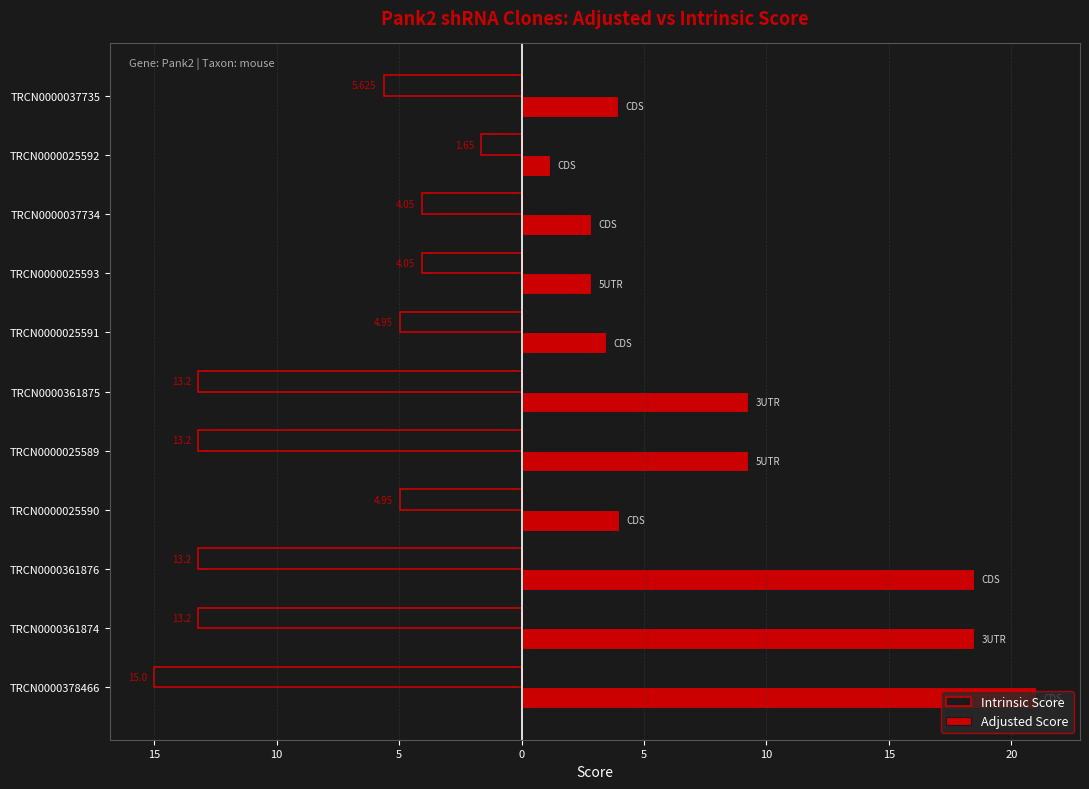

What are all the series names shown in the legend?

Intrinsic Score, Adjusted Score